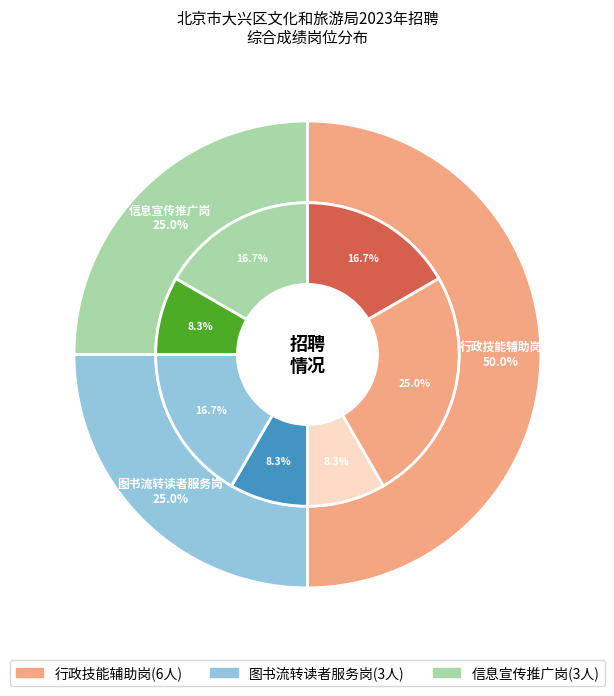

To the nearest percent, what portion does 图书流转读者服务岗 represent?

25%